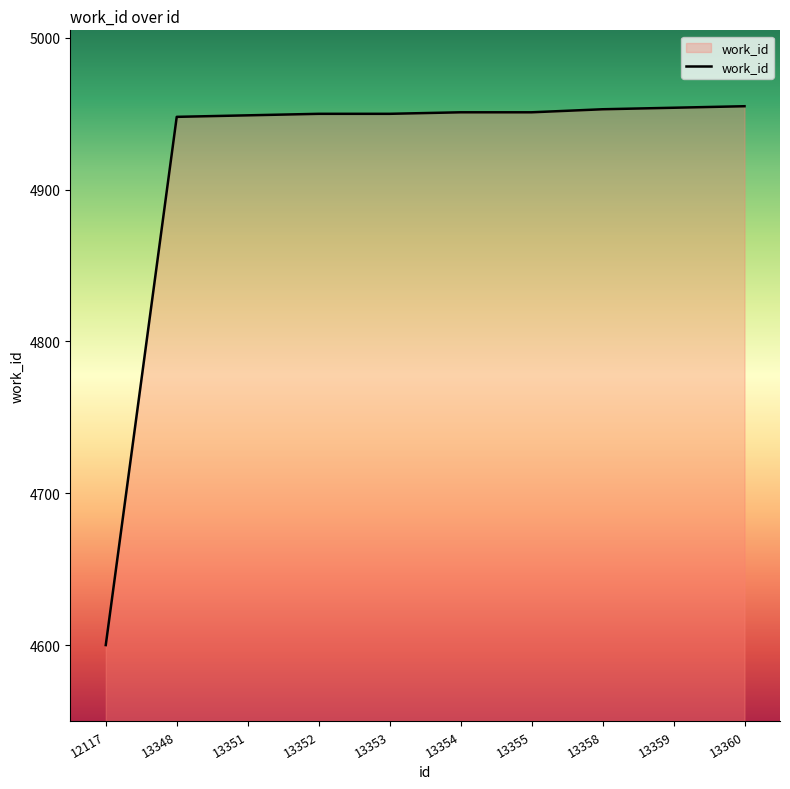

What is the greatest value displayed?

4955